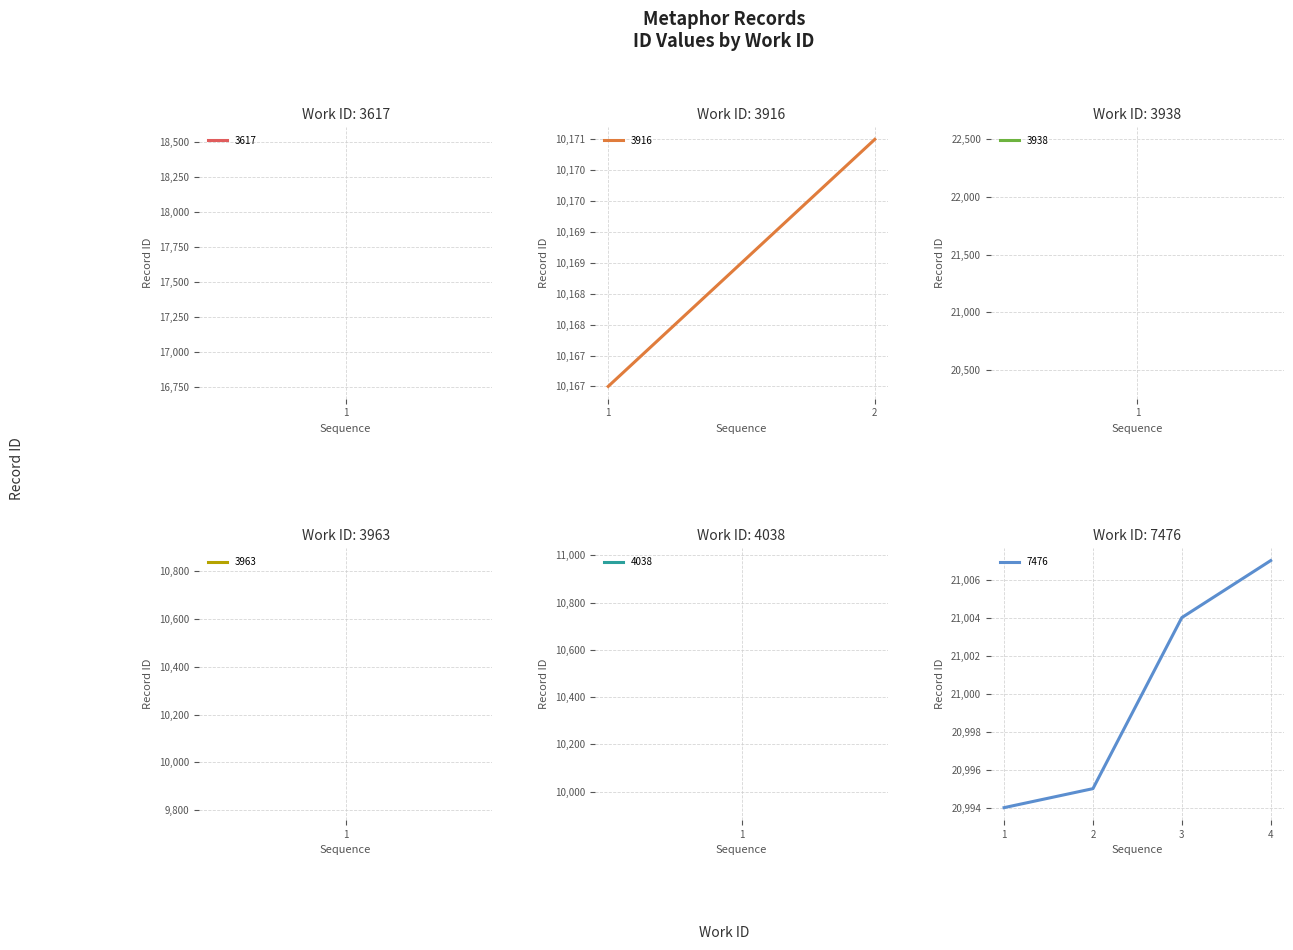

Approximately how many times larger is the value at 2 compared to 3?

1.0